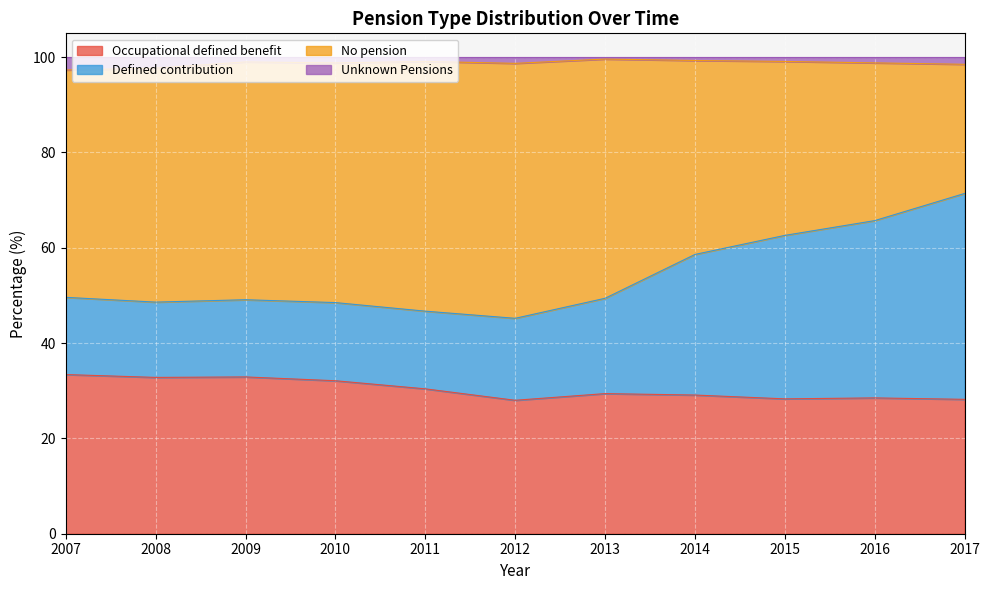

What is the difference between the maximum and minimum values in the Occupational defined benefit series?

5.4